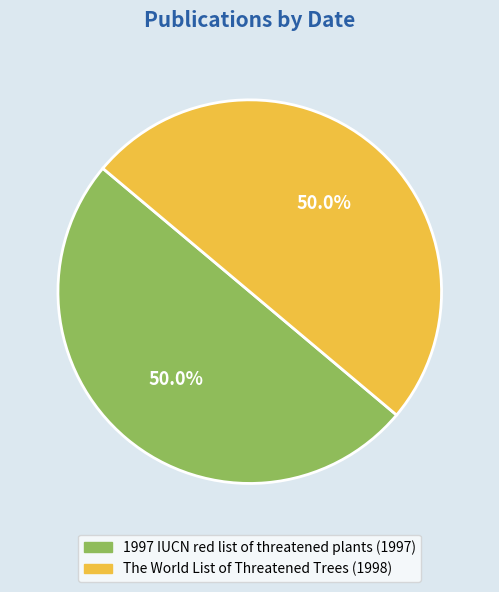

Approximately how many times larger is the value at The World List of Threatened Trees compared to 1997 IUCN red list of threatened plants?

1.0